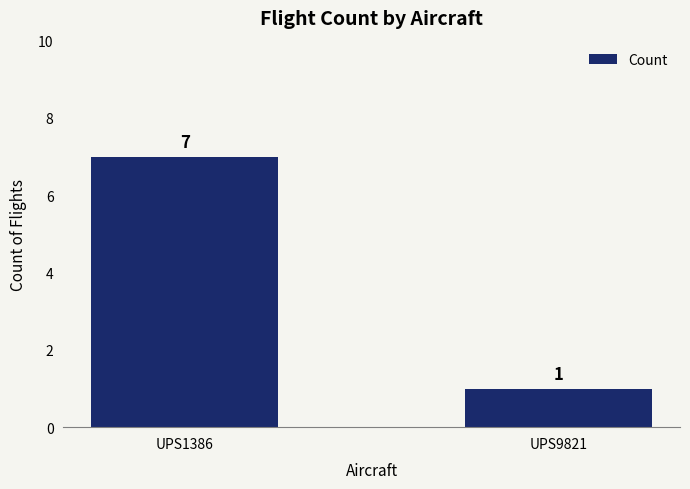

What value does the data have at UPS1386?

7